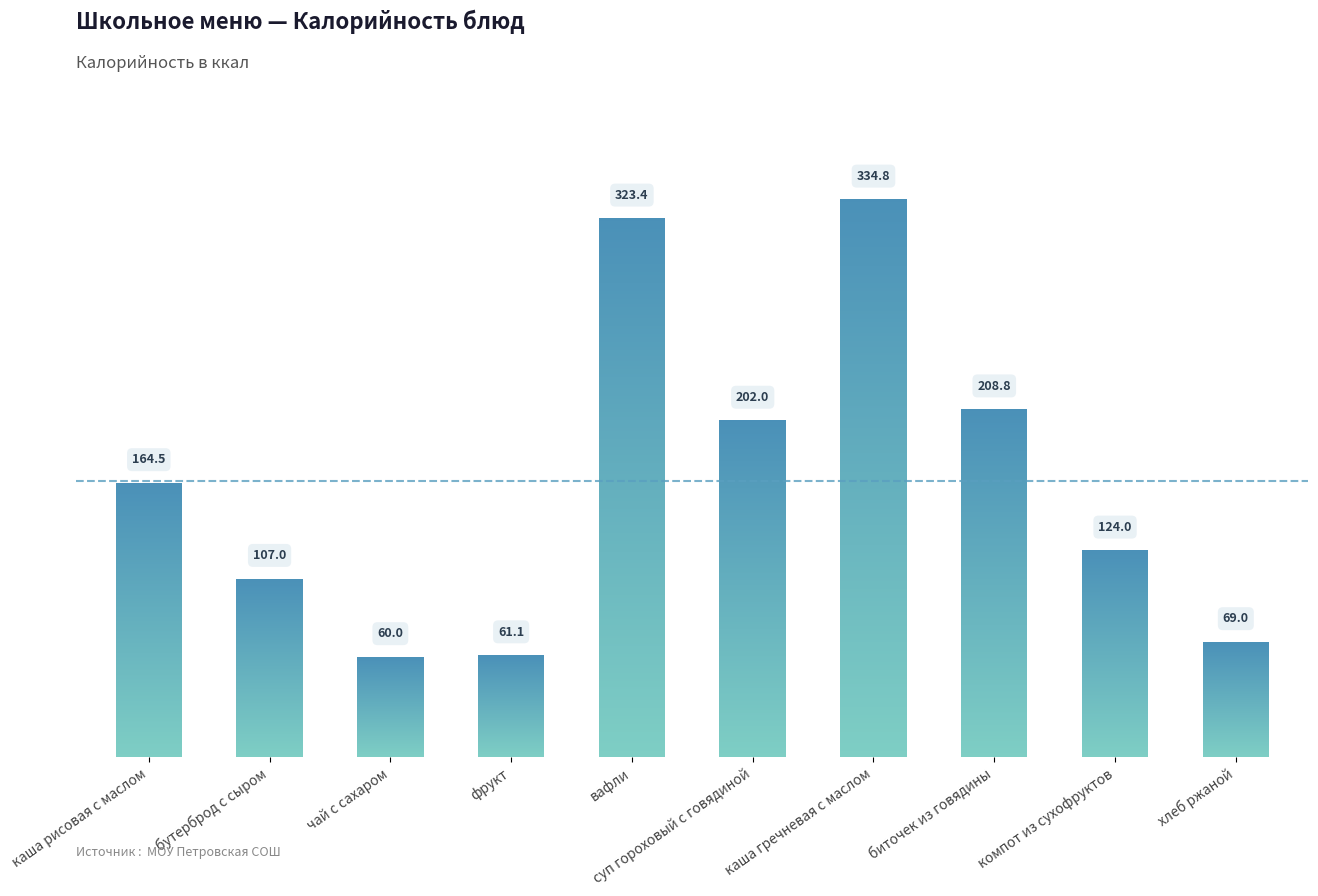

List the labels in order of value, largest first.

каша гречневая с маслом, вафли, биточек из говядины, суп гороховый с говядиной, каша рисовая с маслом, компот из сухофруктов, бутерброд с сыром, хлеб ржаной, фрукт, чай с сахаром